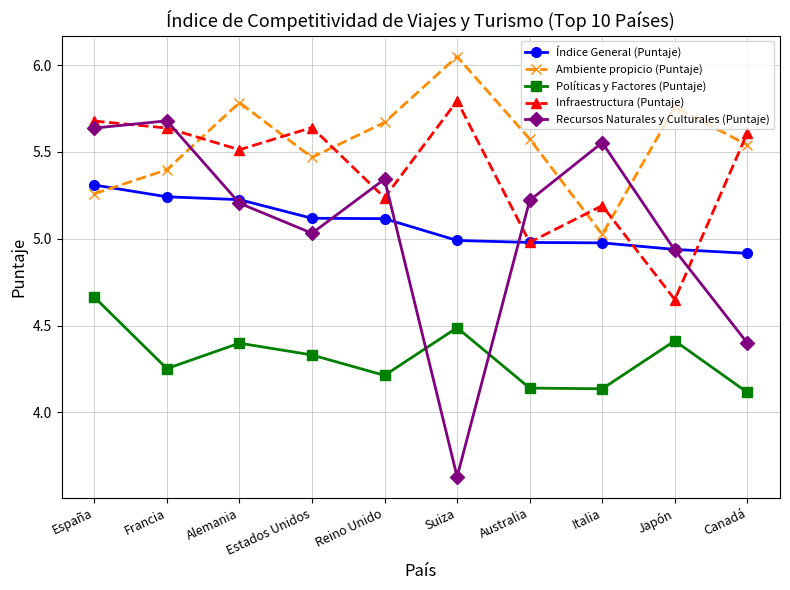

True or false: Ambiente propicio (Puntaje) and Políticas y Factores (Puntaje) cross at least once.

False